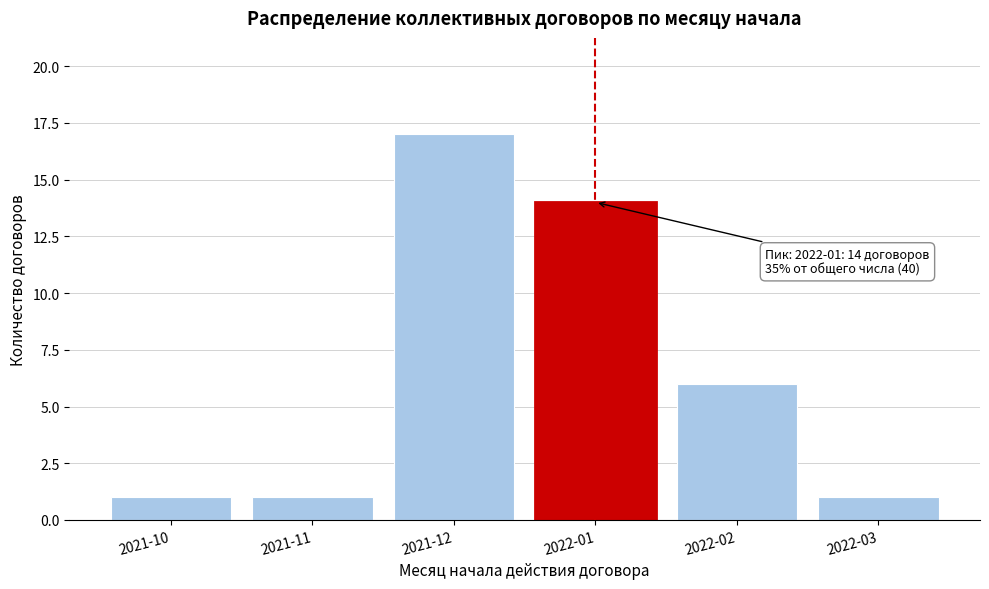

Reading right to left, extract all data points from this chart.

1	6	14	17	1	1